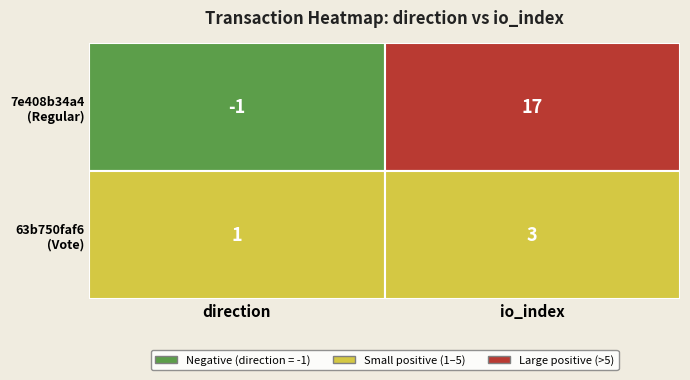

Reading left to right, transcribe all the data shown in this chart.

7e408b34a4849e53aa267596e1c7c8f056987d4: direction=-1	io_index=17
63b750faf6aedcab25873fd1b546e863b239ea0: direction=1	io_index=3